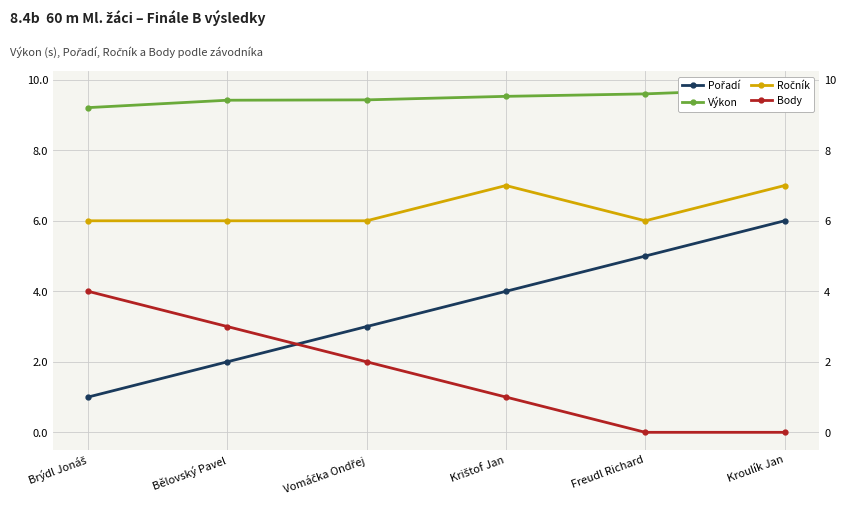

Which series has the largest total across all categories?

Výkon